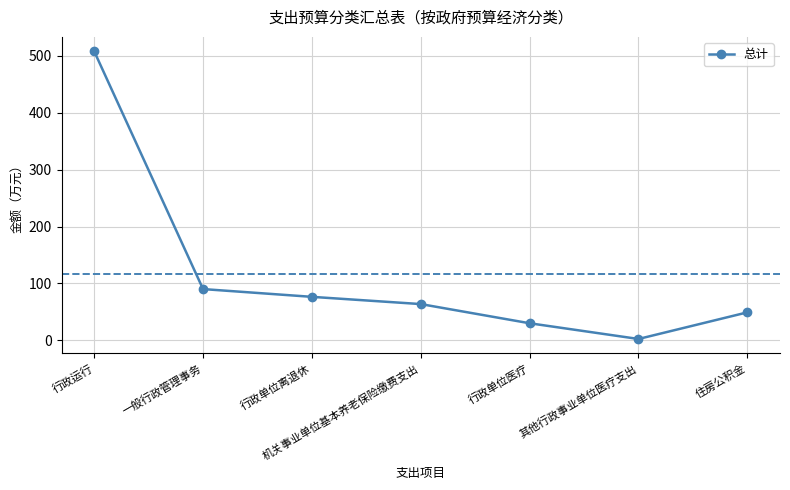

Is it true that the value at 一般行政管理事务 is 146.9?

False